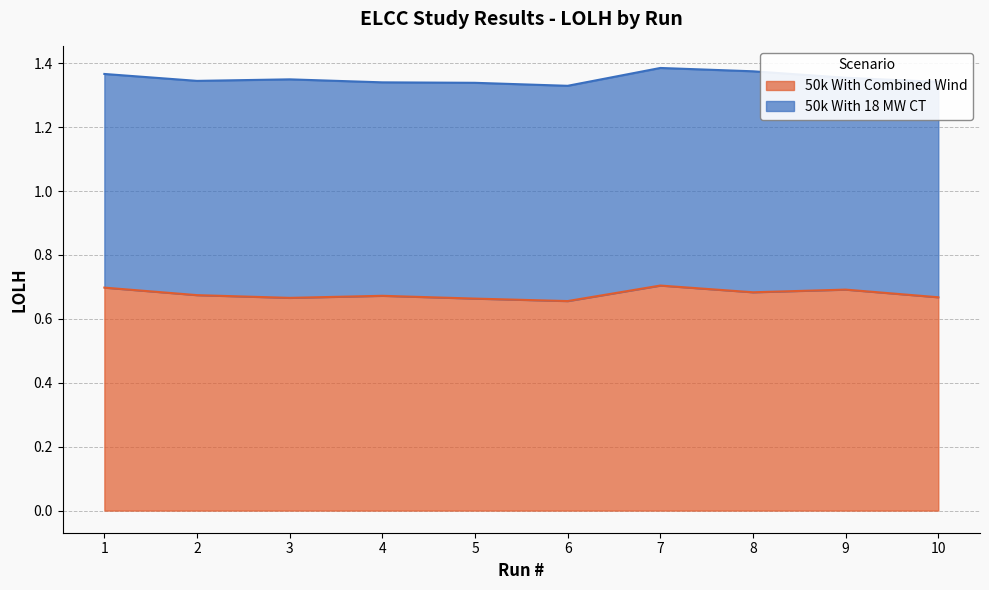

How many points are lower than both their immediate neighbors (excluding endpoints)?

3